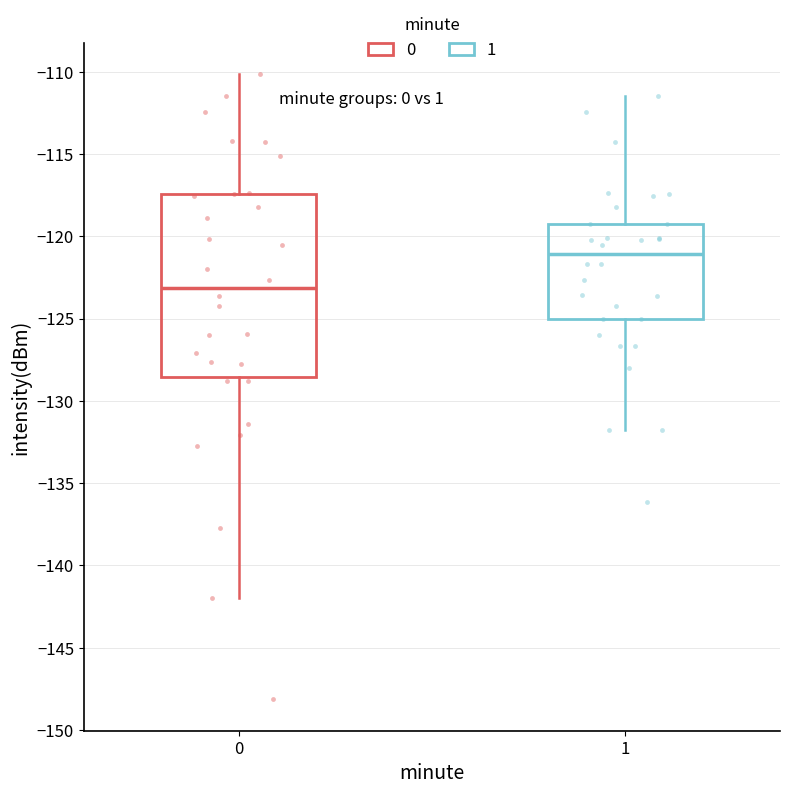

Reading left to right, read every box against the y-axis: the position of its median line, the range the box covers, and the ends of its whiskers. The values are not printed on the chart, so give them approximately, as read against the axis.

0: median -123.0, box -128.5 to -117.5, whiskers -142.0 to -110.0
1: median -121.0, box -125.0 to -119.5, whiskers -132.0 to -111.5